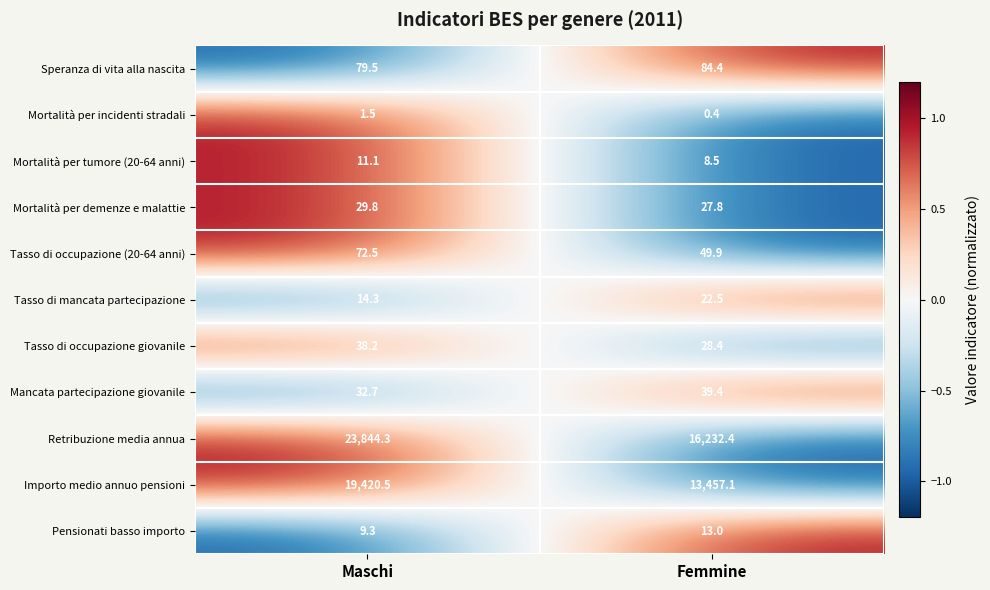

Reading left to right, what are all the values shown in this chart?

Speranza di vita alla nascita: 79.5	84.4
Mortalità per incidenti stradali: 1.5	0.4
Mortalità per tumore (20-64 anni): 11.1	8.5
Mortalità per demenze e malattie: 29.8	27.8
Tasso di occupazione (20-64 anni): 72.5	49.9
Tasso di mancata partecipazione: 14.3	22.5
Tasso di occupazione giovanile: 38.2	28.4
Mancata partecipazione giovanile: 32.7	39.4
Retribuzione media annua: 23844.3	16232.4
Importo medio annuo pensioni: 19420.5	13457.1
Pensionati basso importo: 9.3	13.0